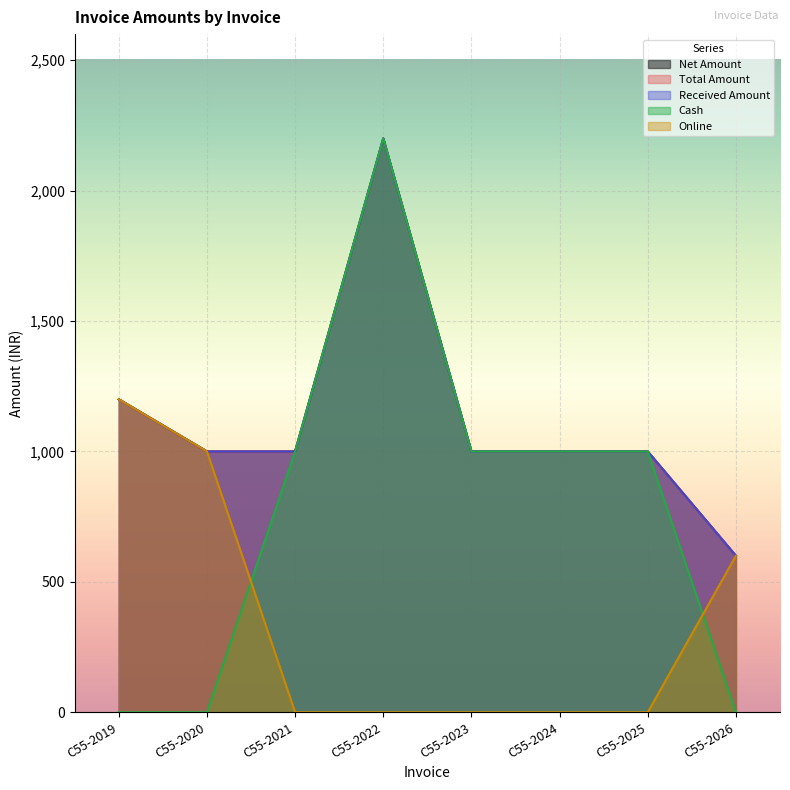

Which series has the largest total across all categories?

Net Amount